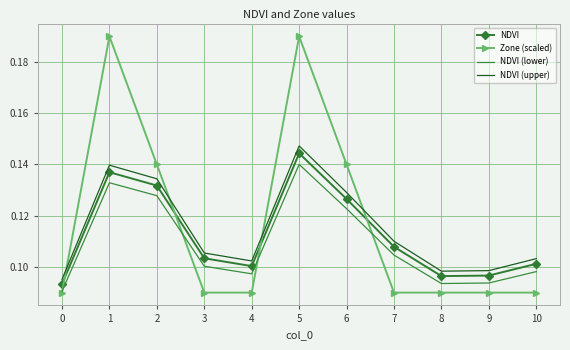

Is the value of NDVI (upper) at 5 greater than the value of Zone (scaled) at 2?

Yes